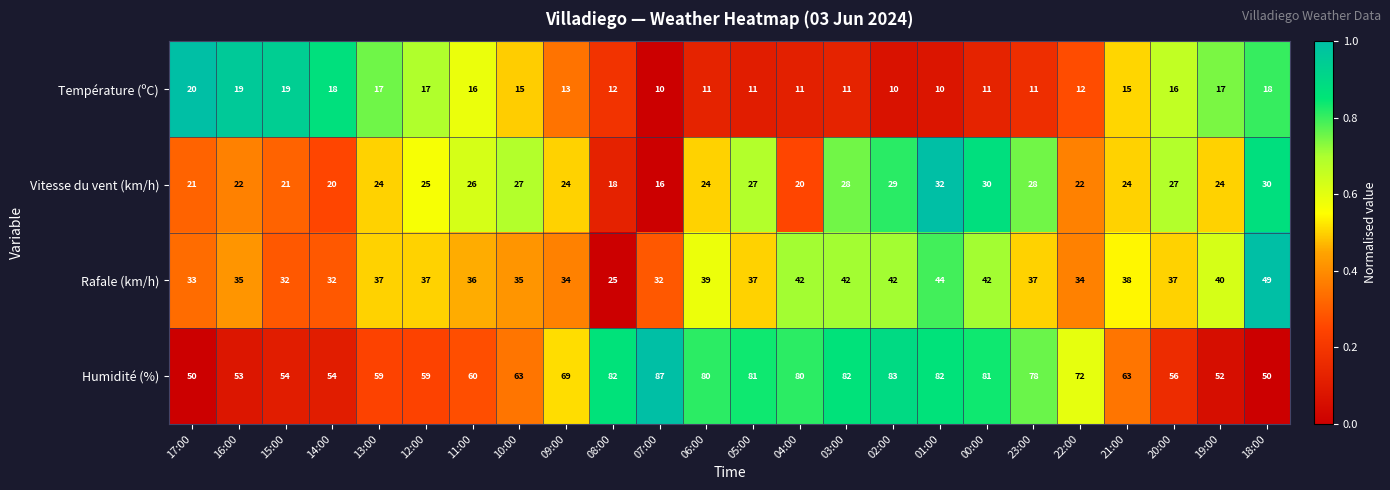

Which category has the highest value across all series?

07:00